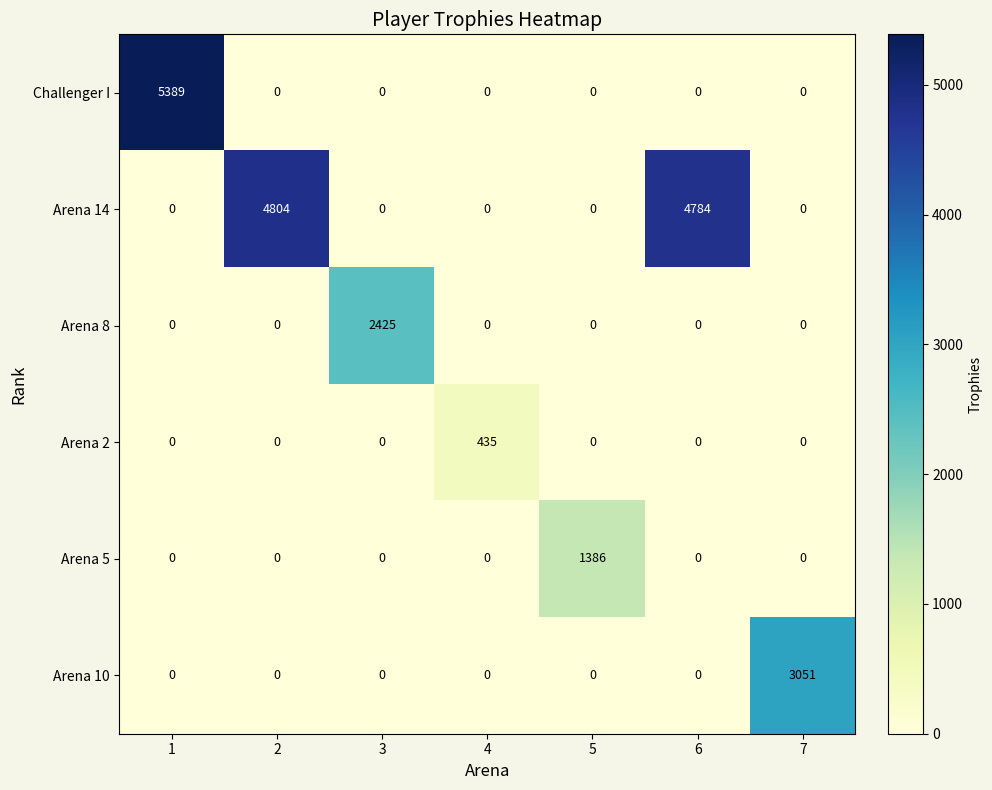

Which category has the highest value in the Arena 5 series?

5